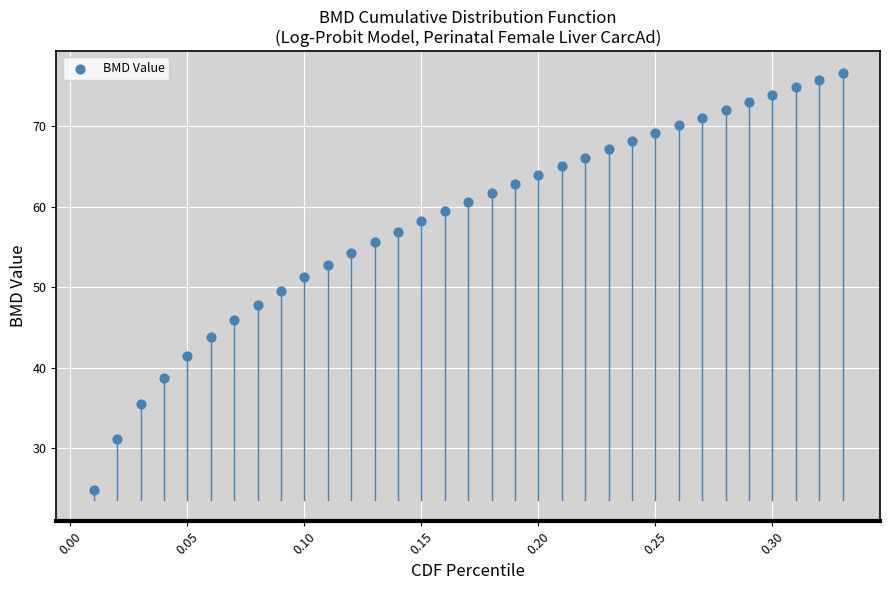

What is the range of X values (max minus min)?

0.3